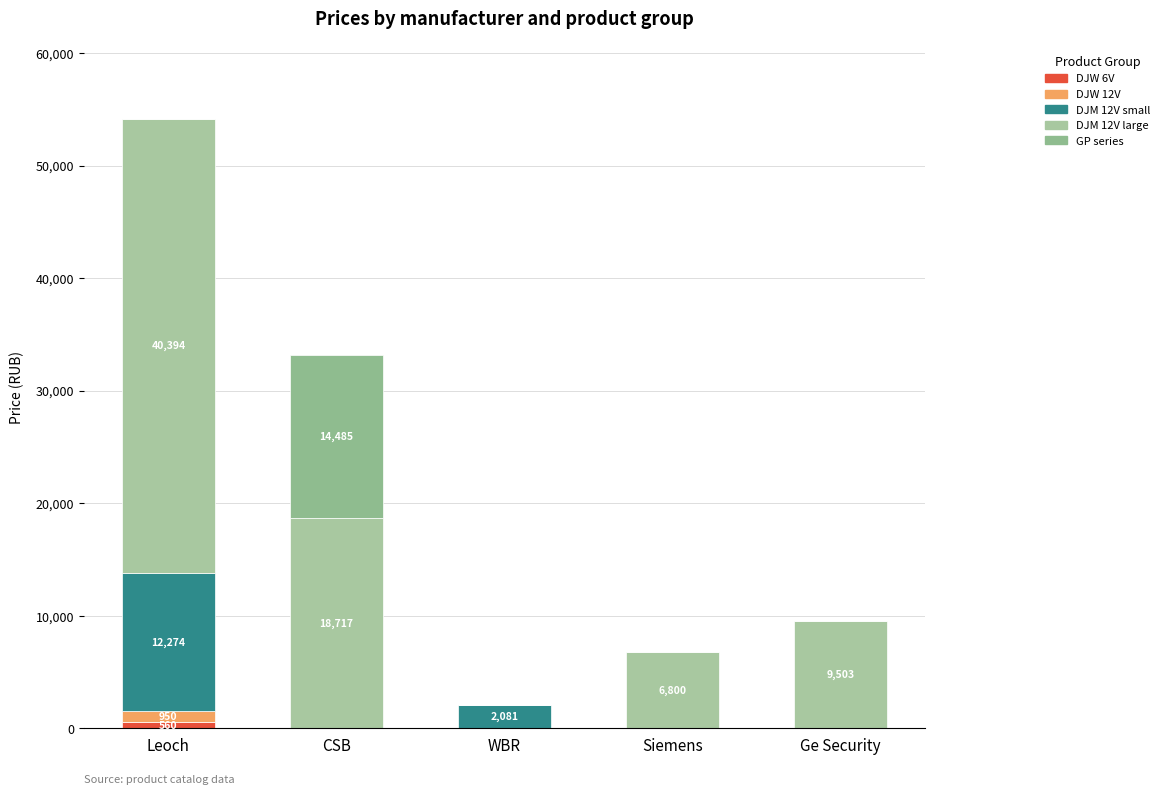

Is it true that DJW 6V equals 115.3 at Leoch?

False